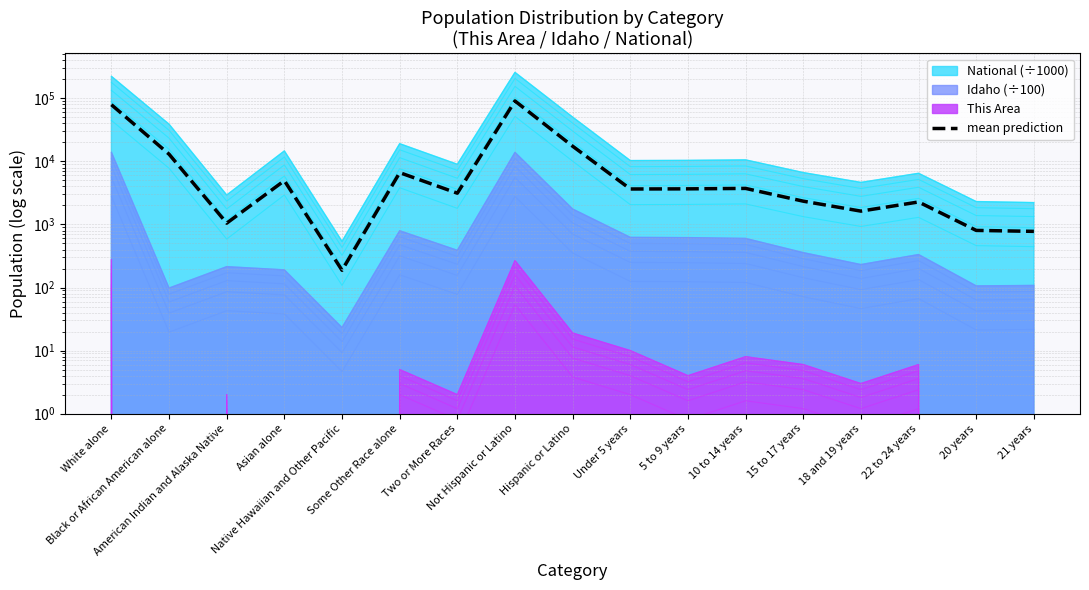

Rank the categories by value from lowest to highest.

Native Hawaiian and Other Pacific, 21 years, 20 years, American Indian and Alaska Native, 18 and 19 years, 22 to 24 years, 15 to 17 years, Two or More Races, Under 5 years, 5 to 9 years, 10 to 14 years, Asian alone, Some Other Race alone, Black or African American alone, Hispanic or Latino, White alone, Not Hispanic or Latino